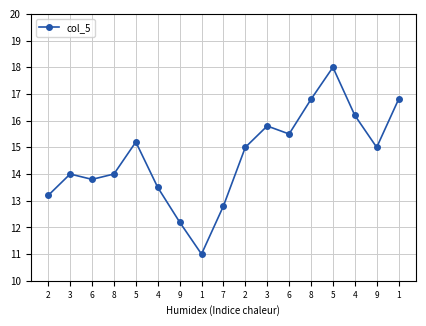

Reading left to right, transcribe all the data shown in this chart.

2=13.2	3=14.0	6=13.8	8=14.0	5=15.2	4=13.5	9=12.2	1=11.0	7=12.8	2=15.0	3=15.8	6=15.5	8=16.8	5=18.0	4=16.2	9=15.0	1=16.8